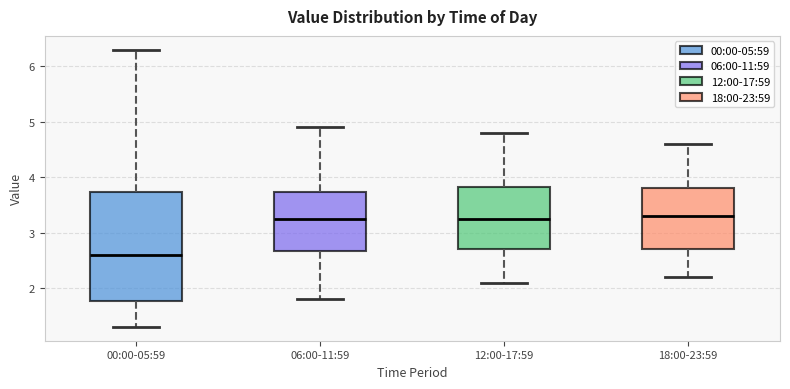

Reading left to right, read every box against the y-axis: the position of its median line, the range the box covers, and the ends of its whiskers. The values are not printed on the chart, so give them approximately, as read against the axis.

00:00-05:59: median 2.6, box 1.8 to 3.7, whiskers 1.3 to 6.3
06:00-11:59: median 3.3, box 2.7 to 3.7, whiskers 1.8 to 4.9
12:00-17:59: median 3.3, box 2.7 to 3.8, whiskers 2.1 to 4.8
18:00-23:59: median 3.3, box 2.7 to 3.8, whiskers 2.2 to 4.6